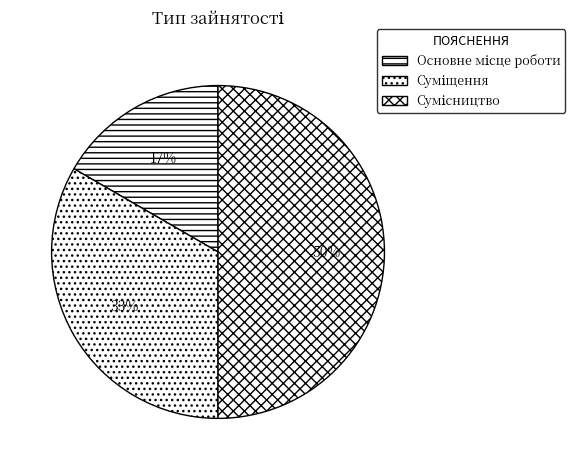

What is the smallest slice in the pie chart?

Основне місце роботи